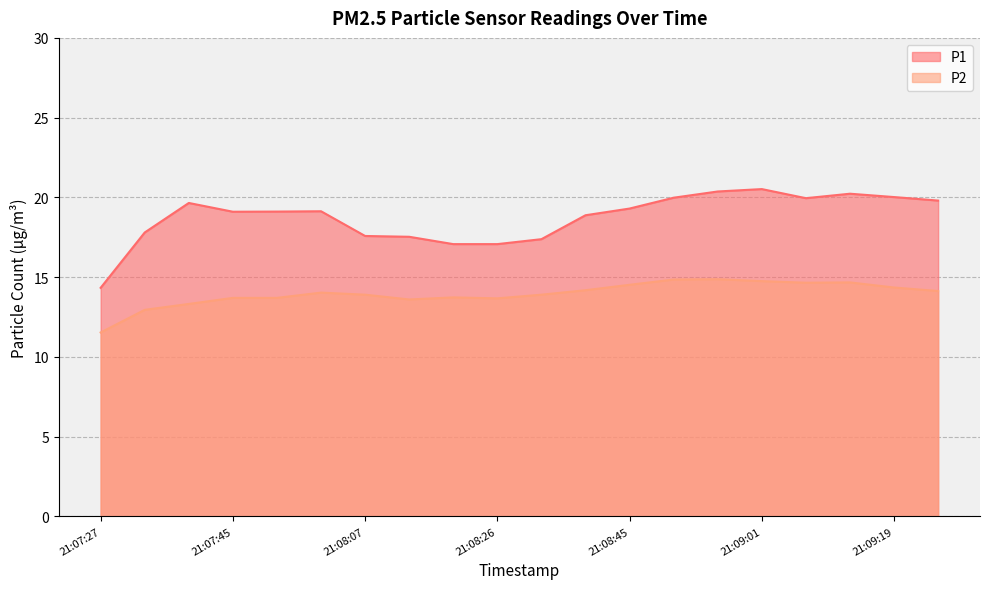

At how many categories does at least one series exceed 18?

13